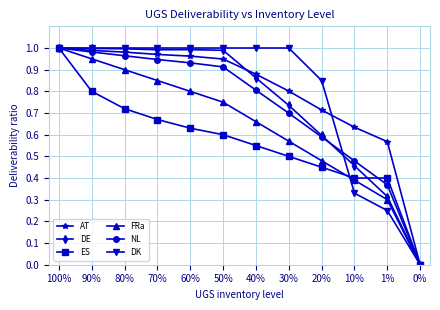

Which series changed the most between 80% and 1%?

DK